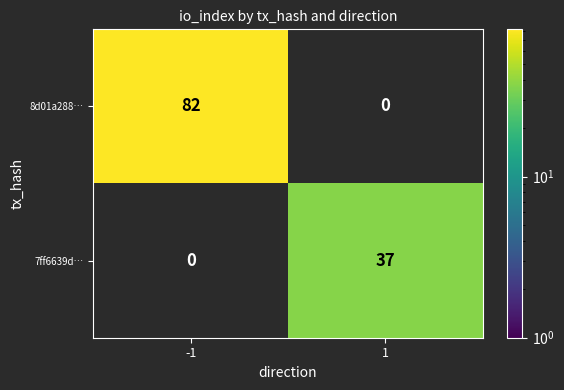

Is the value of 8d01a288… at -1 greater than the value of 7ff6639d… at 1?

Yes